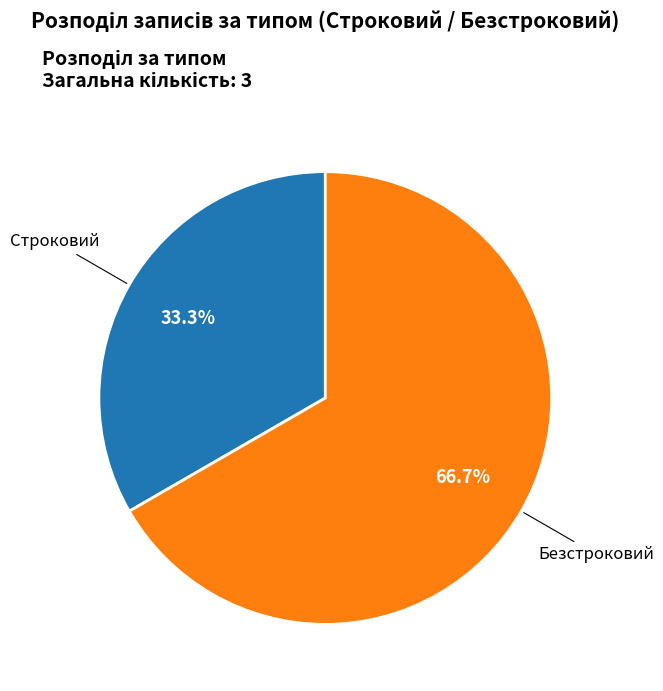

True or false: Строковий accounts for 48% of the total.

False